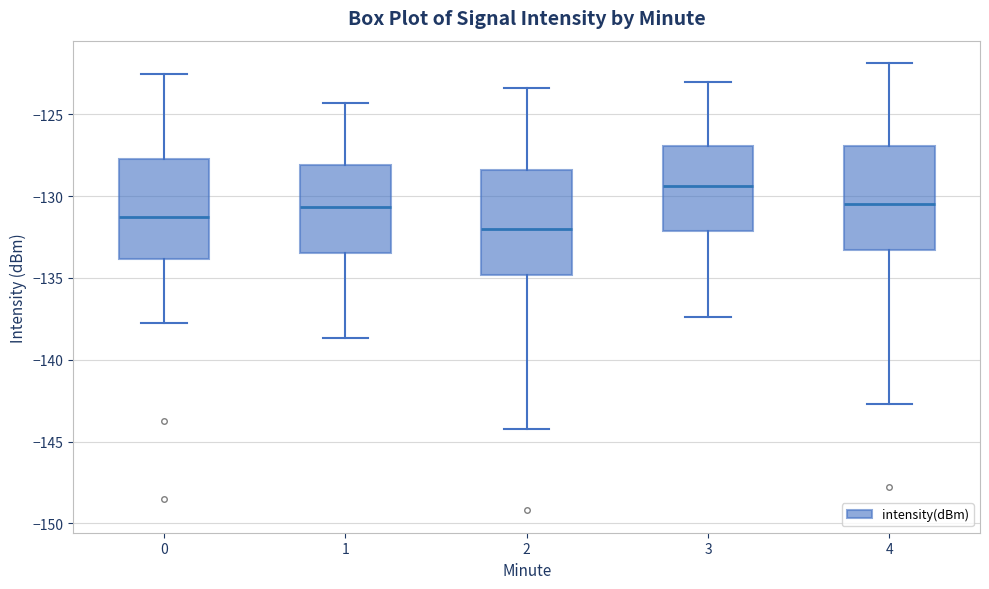

Where is the lower edge of the box at x = 3 on the y-axis? The values are not printed on the chart, so give them approximately, as read against the axis.

-132.0